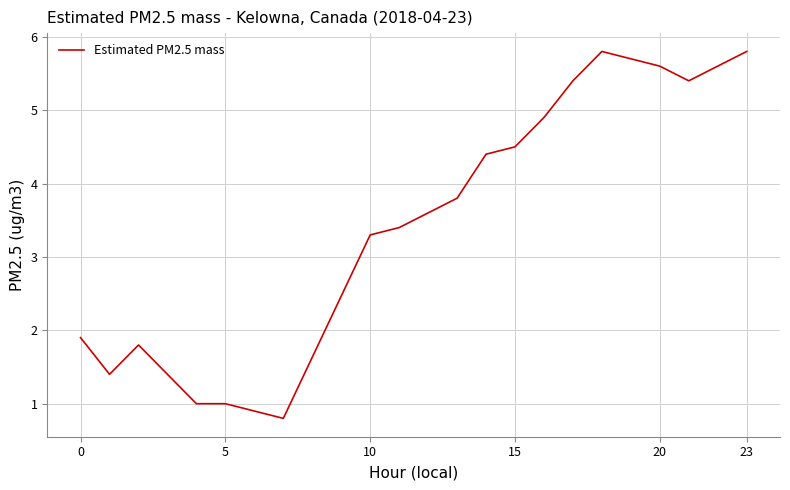

What is the greatest value displayed?

5.8